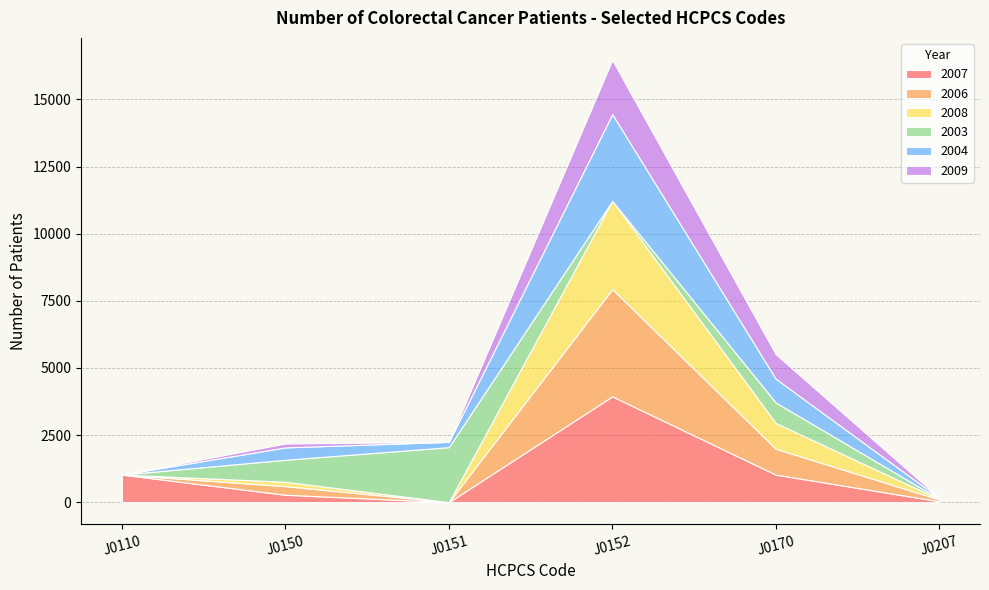

Rank the series at J0151 from lowest to highest value.

2009, 2008, 2007, 2006, 2004, 2003